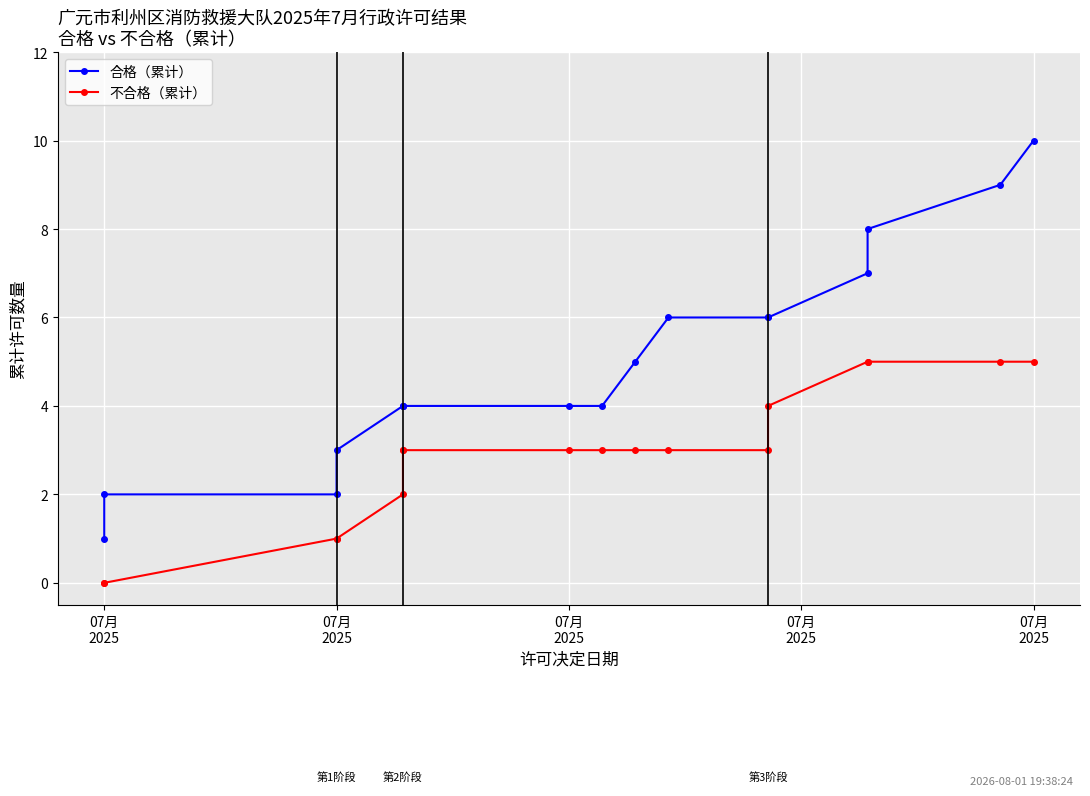

The value of 合格（累计） at 07月
2025 is 6. True or false?

False